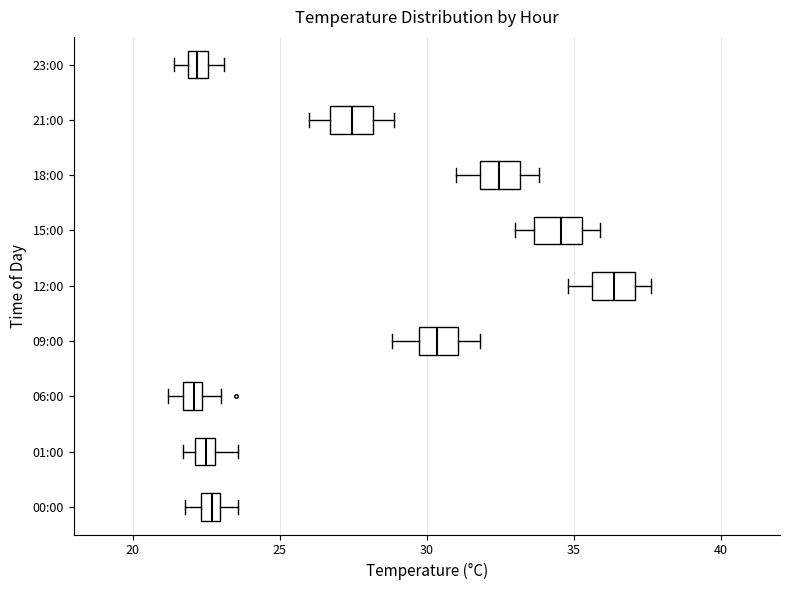

Which box has the furthest to the right median line?

12:00